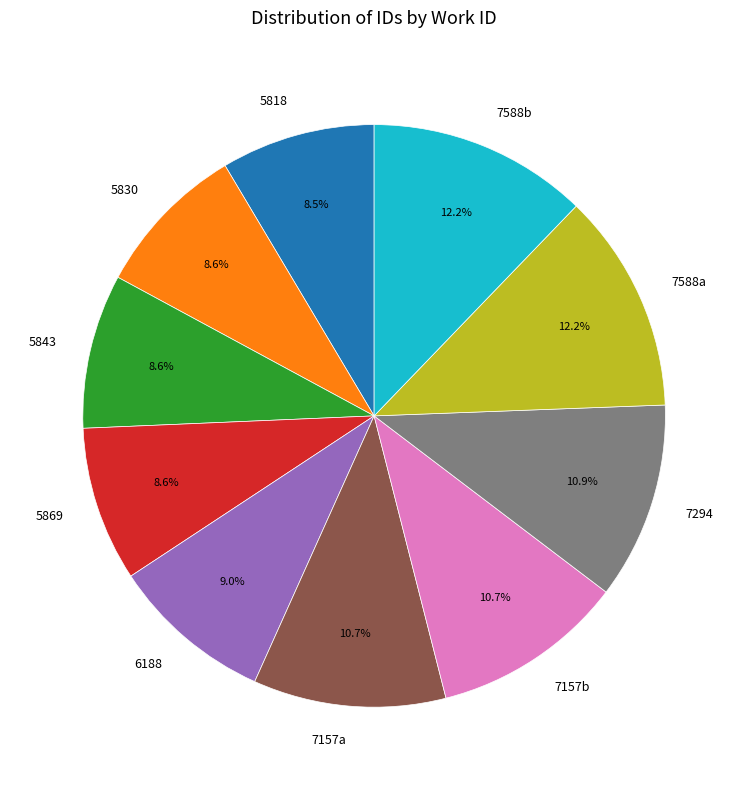

Is there any slice that represents more than half of the pie?

No